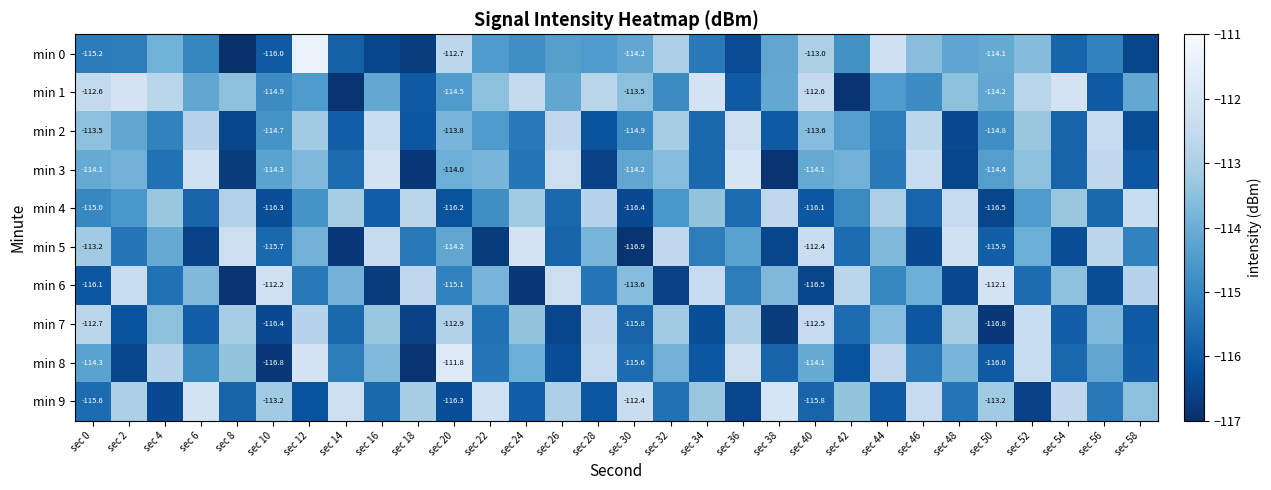

Which category has the highest value across all series?

sec 12